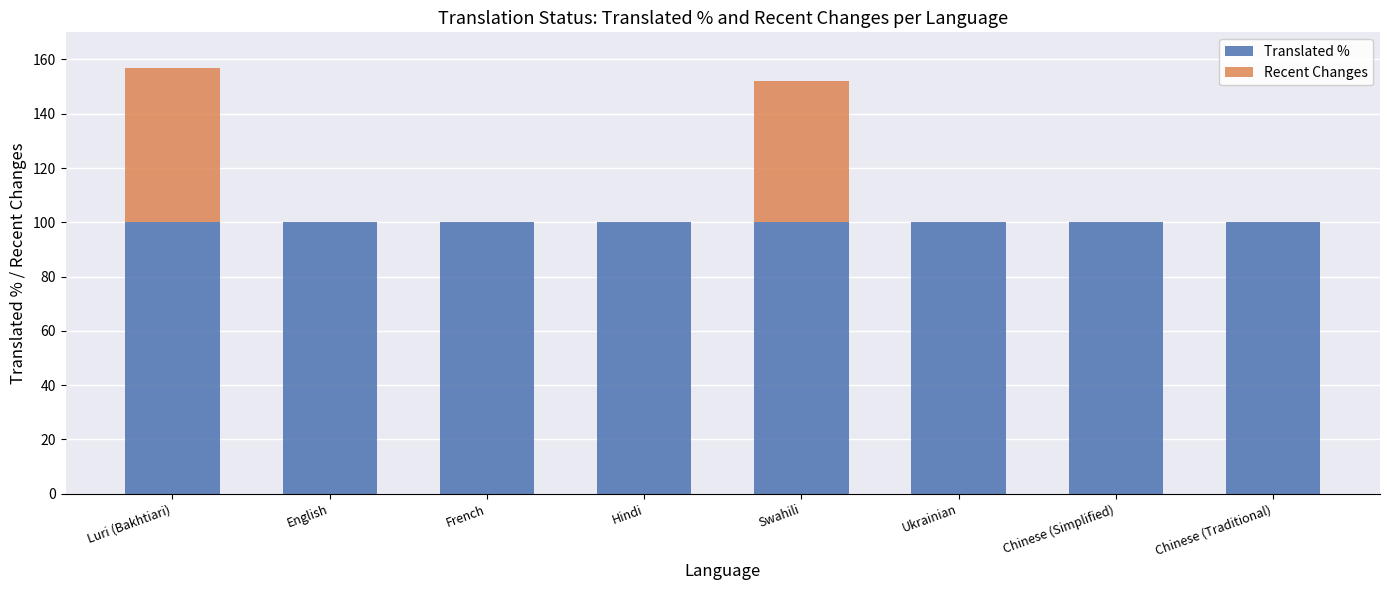

Is it true that Translated % equals 100 at Hindi?

True